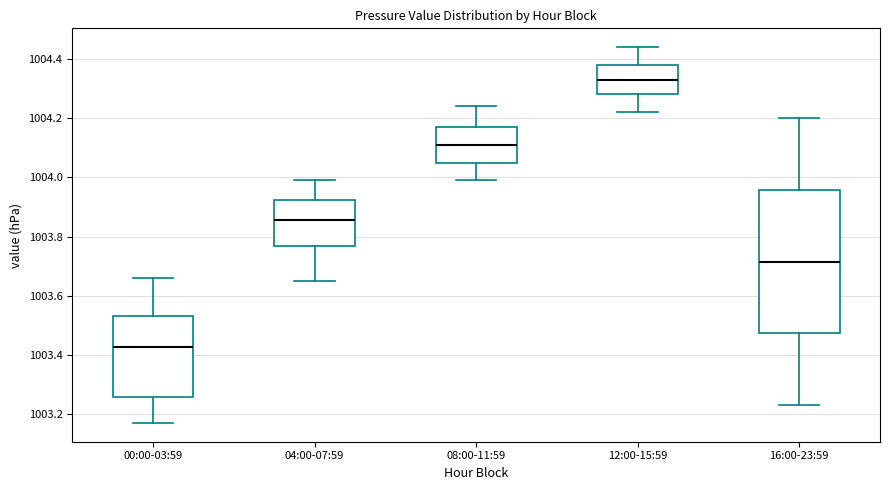

Comparing the boxes themselves (not the whiskers), which one is the tallest?

16:00-23:59